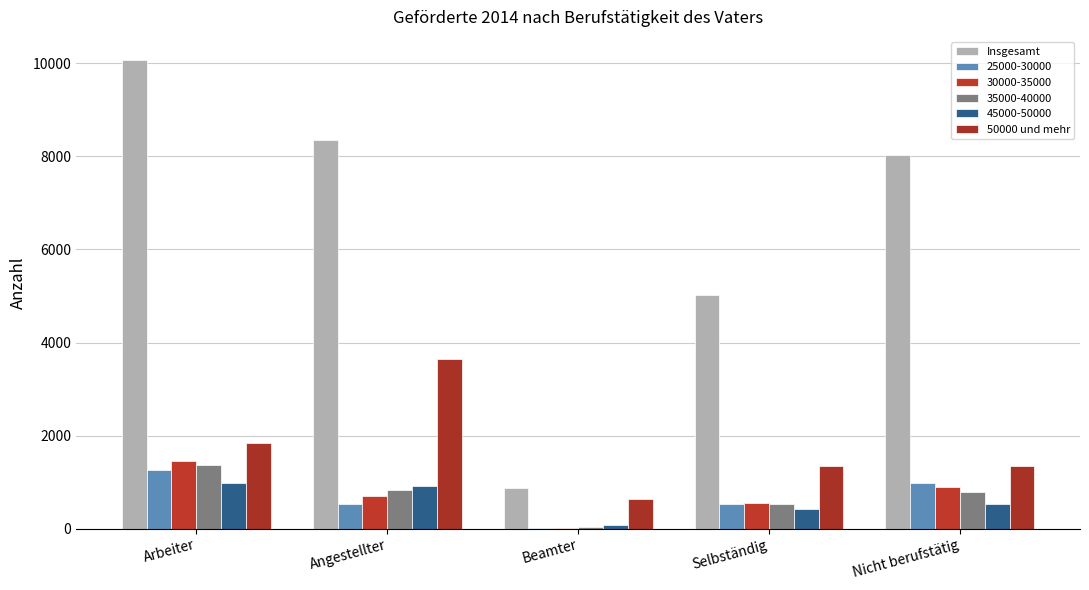

The value of 50000 und mehr at Angestellter is 3642. True or false?

True